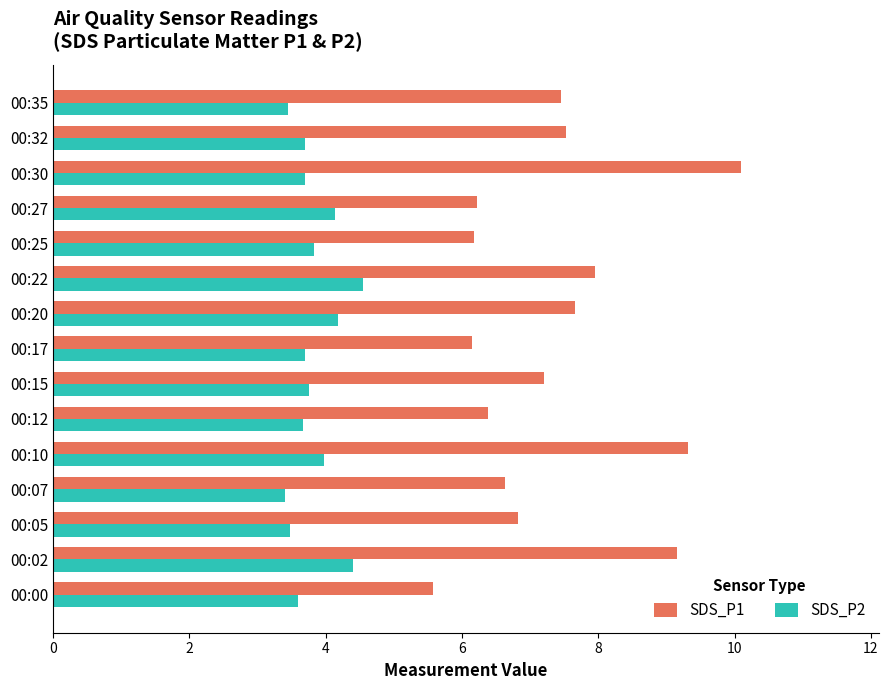

Is the value of SDS_P2 at 00:22 greater than the value of SDS_P1 at 00:00?

No